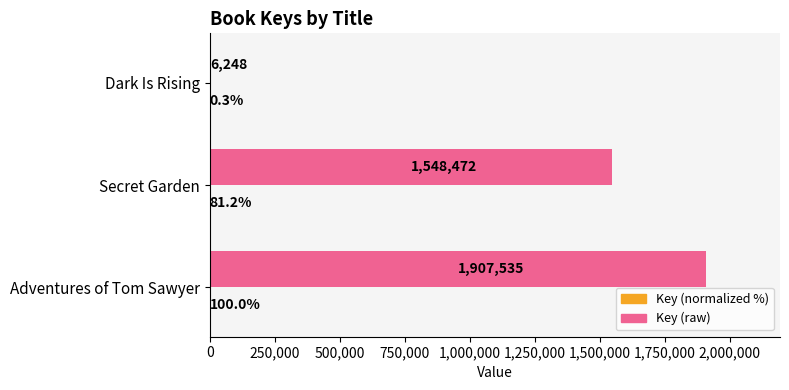

The value of Key (raw) at Secret Garden is 687764.2. True or false?

False